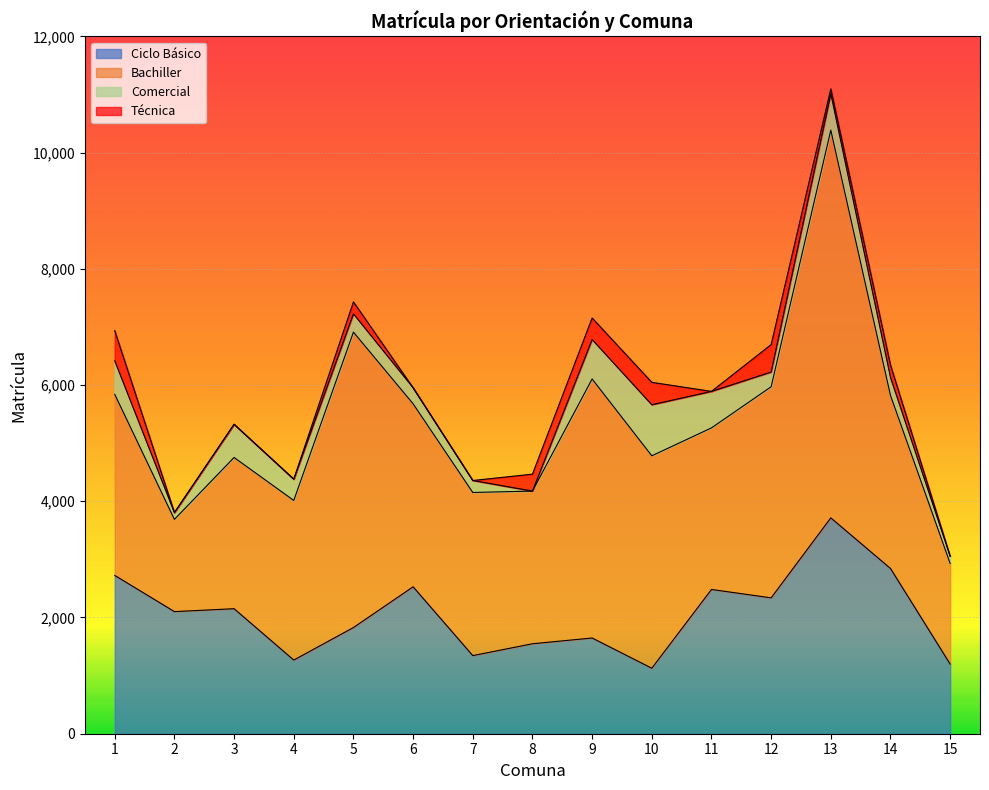

Which category has the highest value in the Técnica series?

1